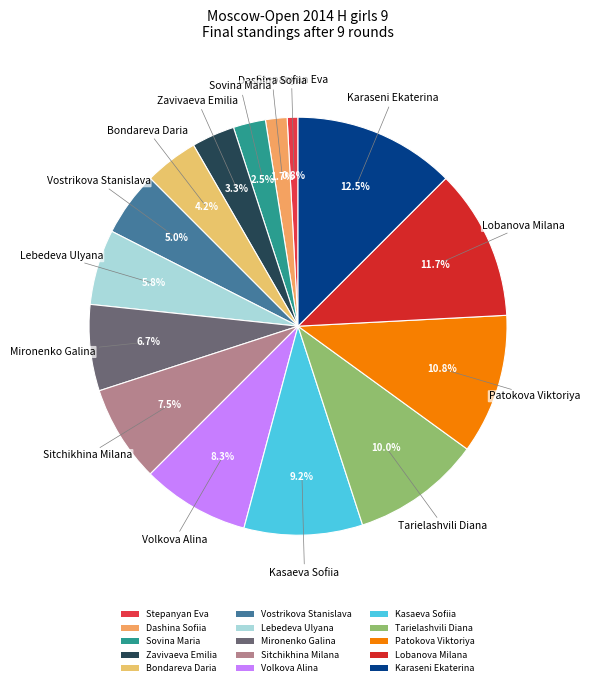

What is the ratio of the value at Lebedeva Ulyana to the value at Tarielashvili Diana?

0.6